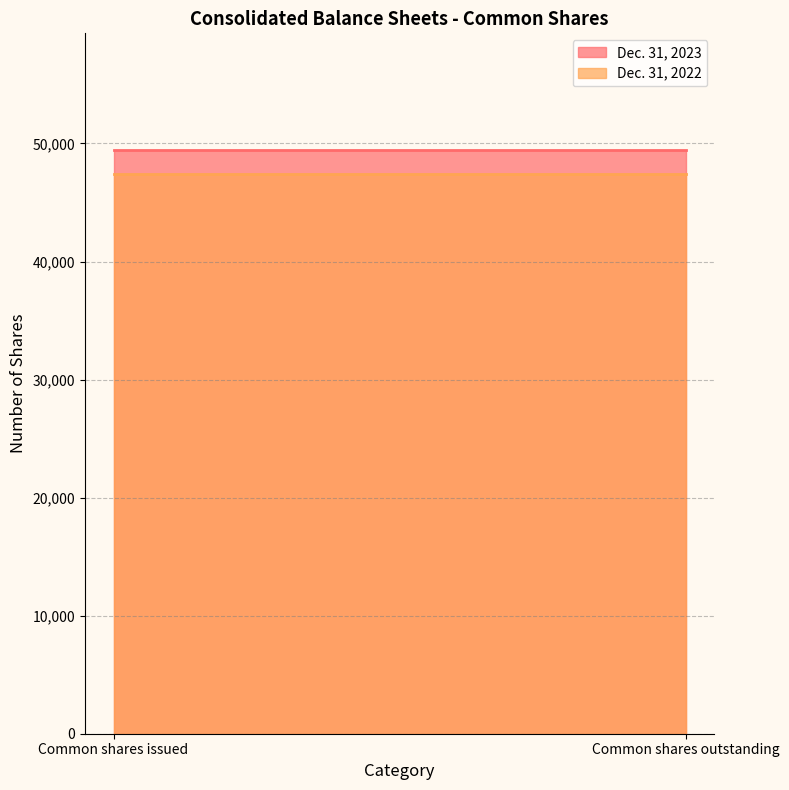

At which category is the sum across all series the highest?

Common shares issued